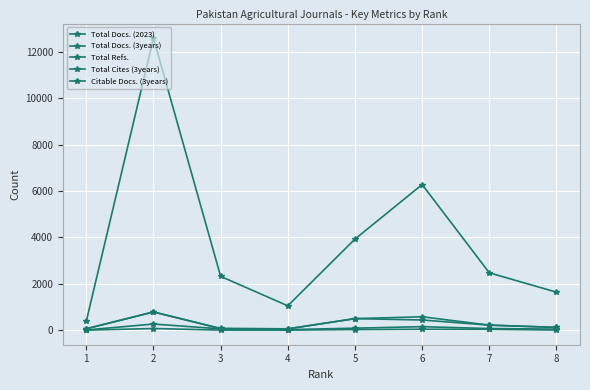

What is the sum of all Total Docs. (3years) values?

722